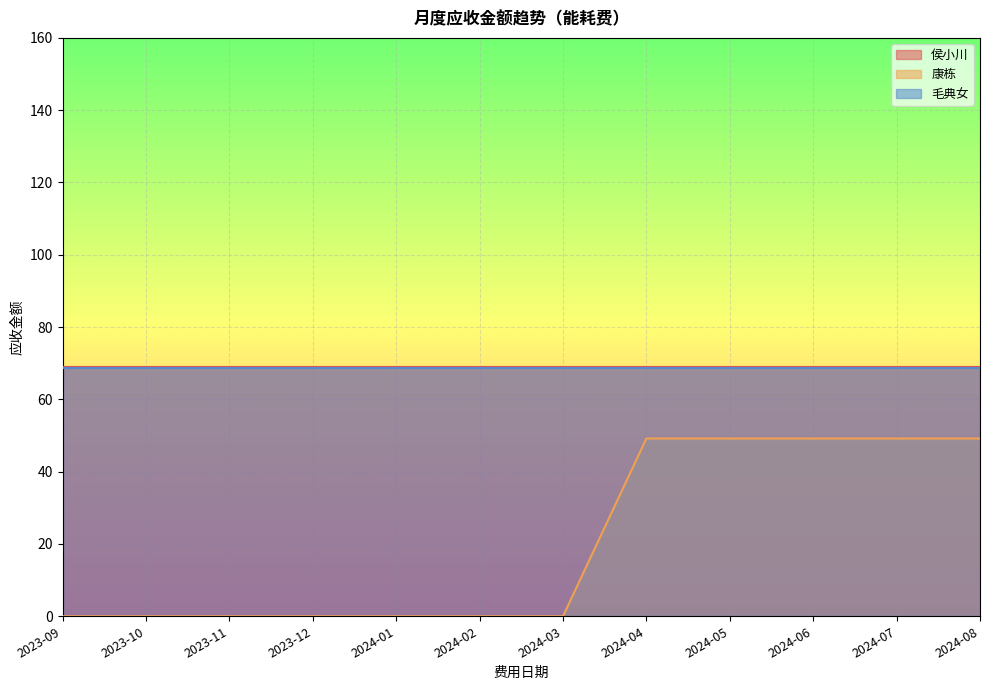

Does the chart display data point markers on the line(s)?

No